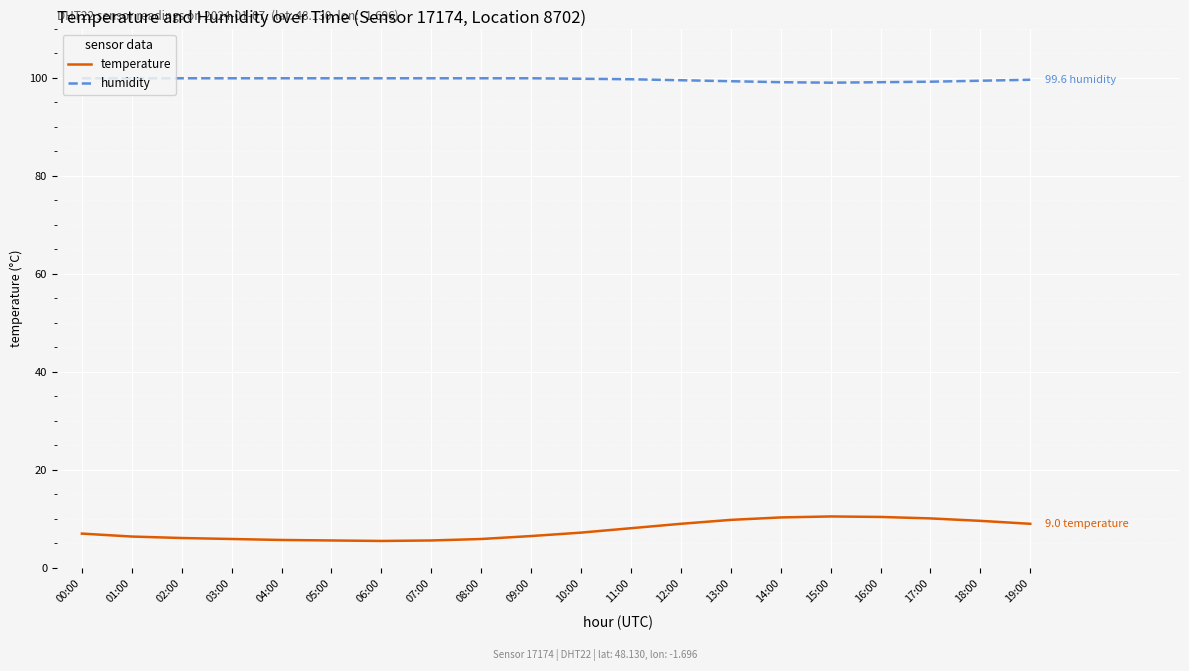

Does the chart display data point markers on the line(s)?

No